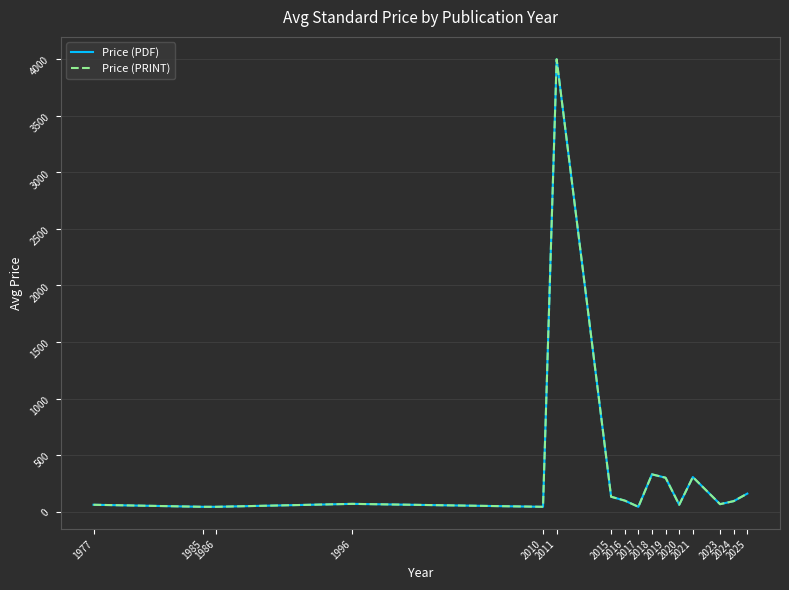

Reading right to left, what are all the values shown in this chart?

Price (PDF): 159.6	93.2	66.3	306.0	61.0	300.0	330.0	43.0	98.0	132.0	4000.0	43.0	69.0	43.0	43.0	61.0
Price (PRINT): 159.6	93.2	66.3	306.0	61.0	300.0	330.0	43.0	98.0	132.0	4000.0	43.0	69.0	43.0	43.0	61.0